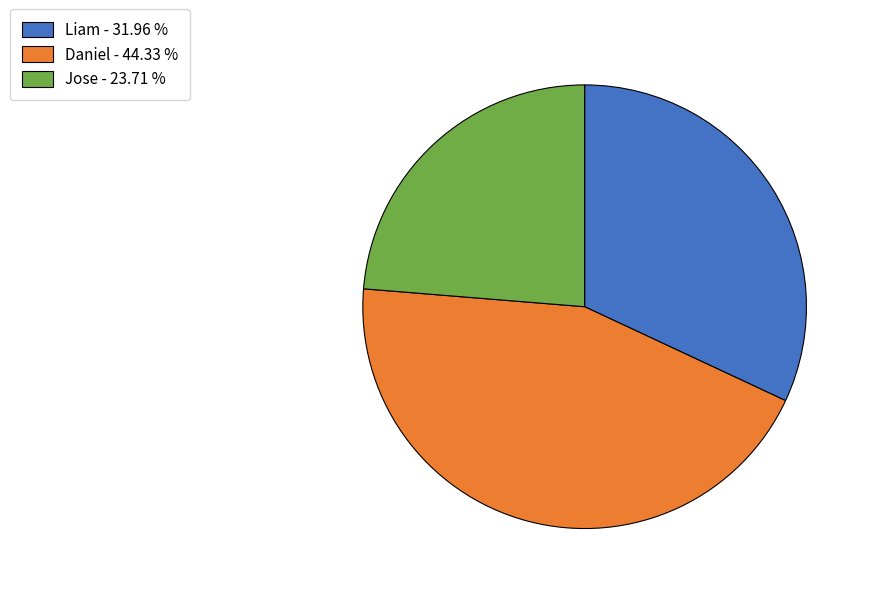

Count the number of slices in the pie.

3